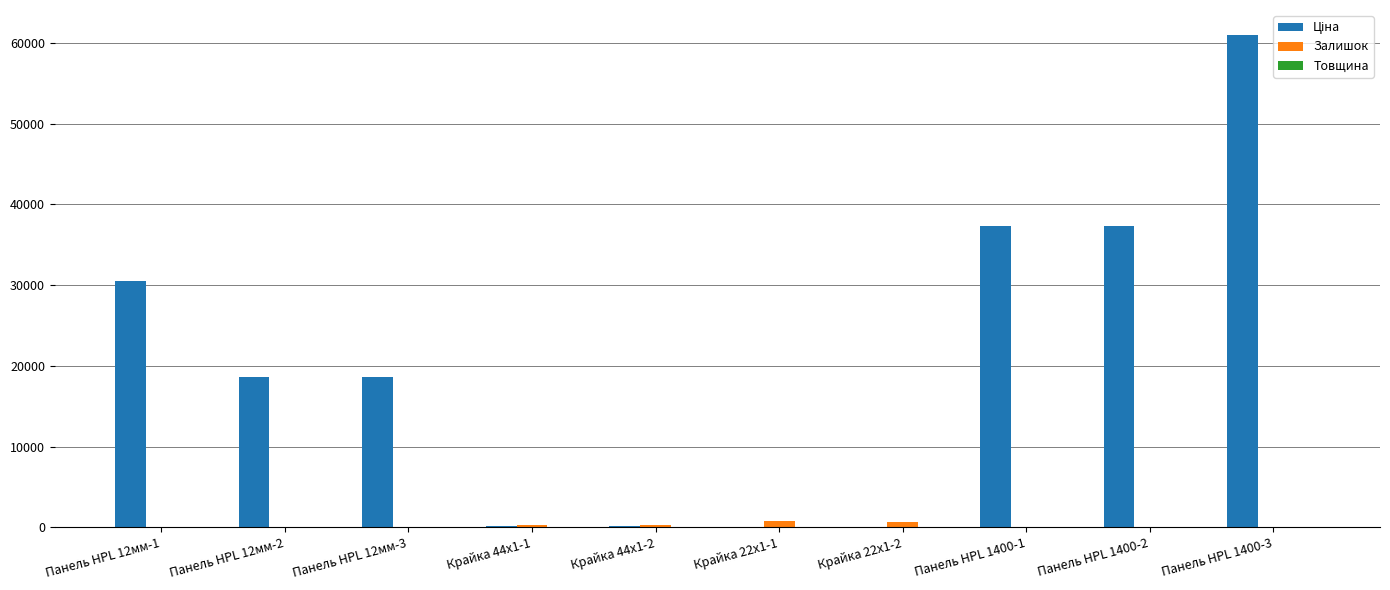

At which category is the sum across all series the highest?

Панель HPL 1400-3